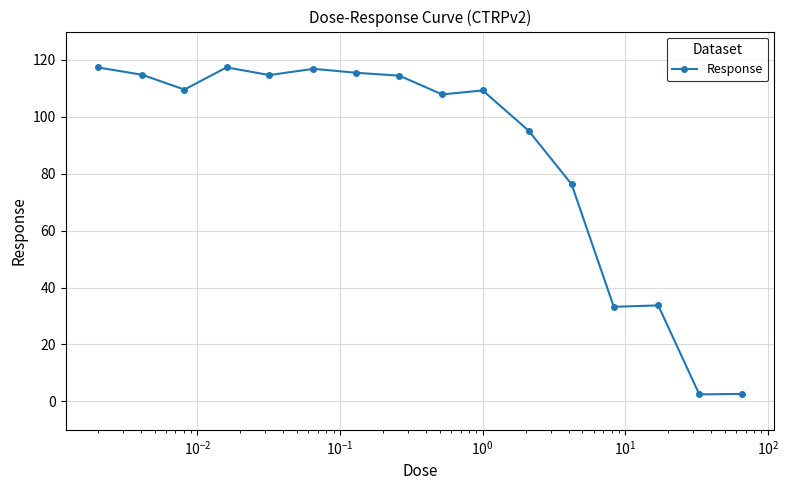

What is the value of the 11th point from the left?

95.1